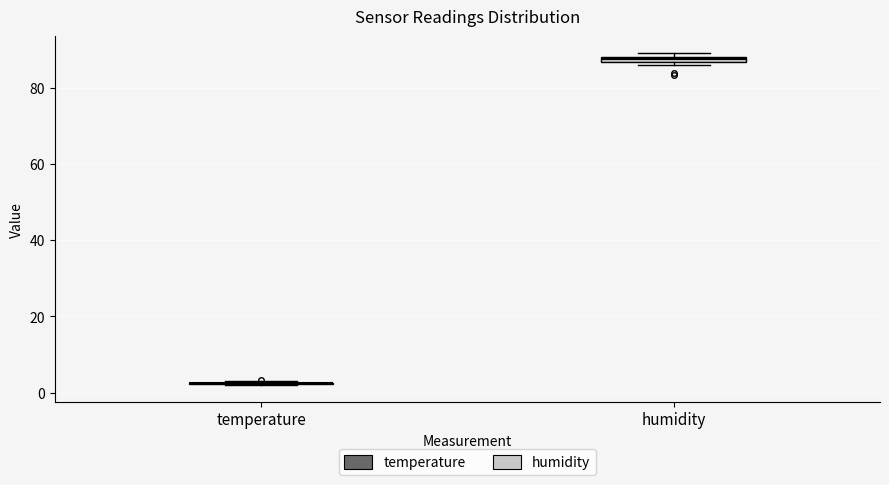

Where is the upper edge of the box for humidity on the y-axis? The values are not printed on the chart, so give them approximately, as read against the axis.

88